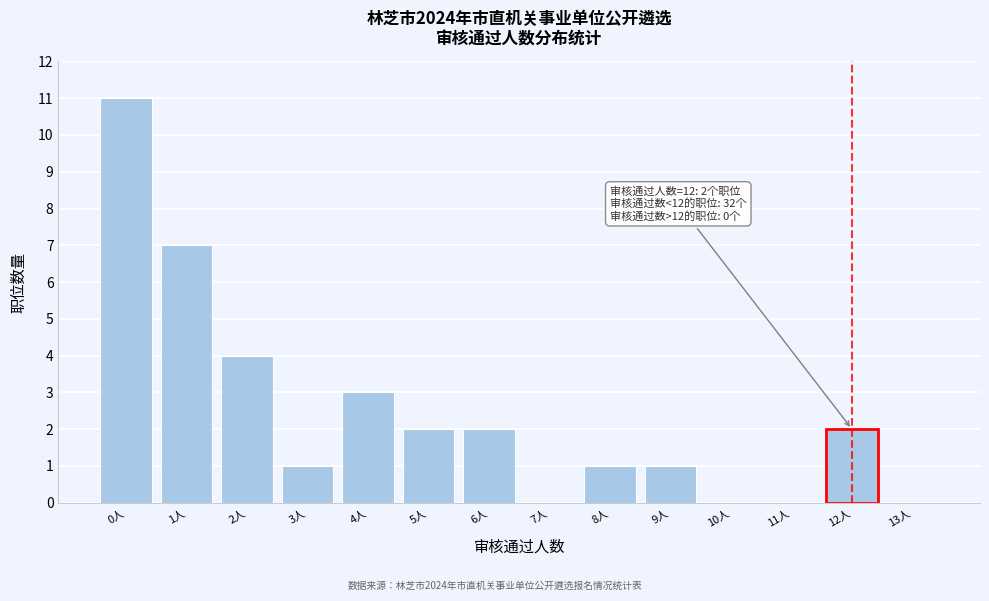

Reading left to right, extract all data points from this chart.

0人=11	1人=7	2人=4	3人=1	4人=3	5人=2	6人=2	7人=0	8人=1	9人=1	10人=0	11人=0	12人=2	13人=0